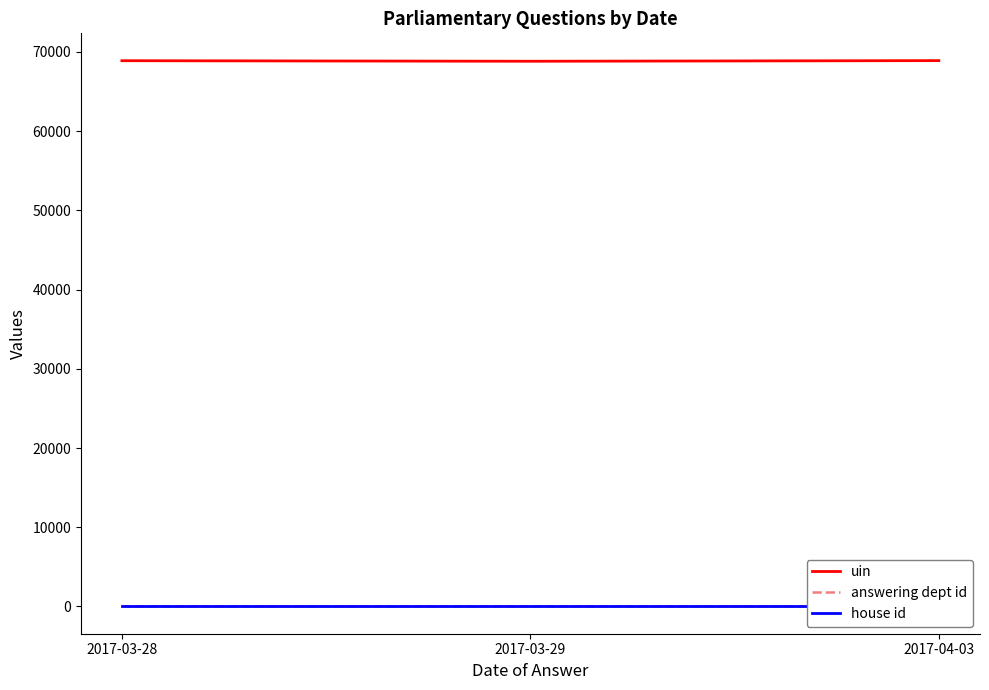

The house id series shows 1 at 2017-04-03. True or false?

True